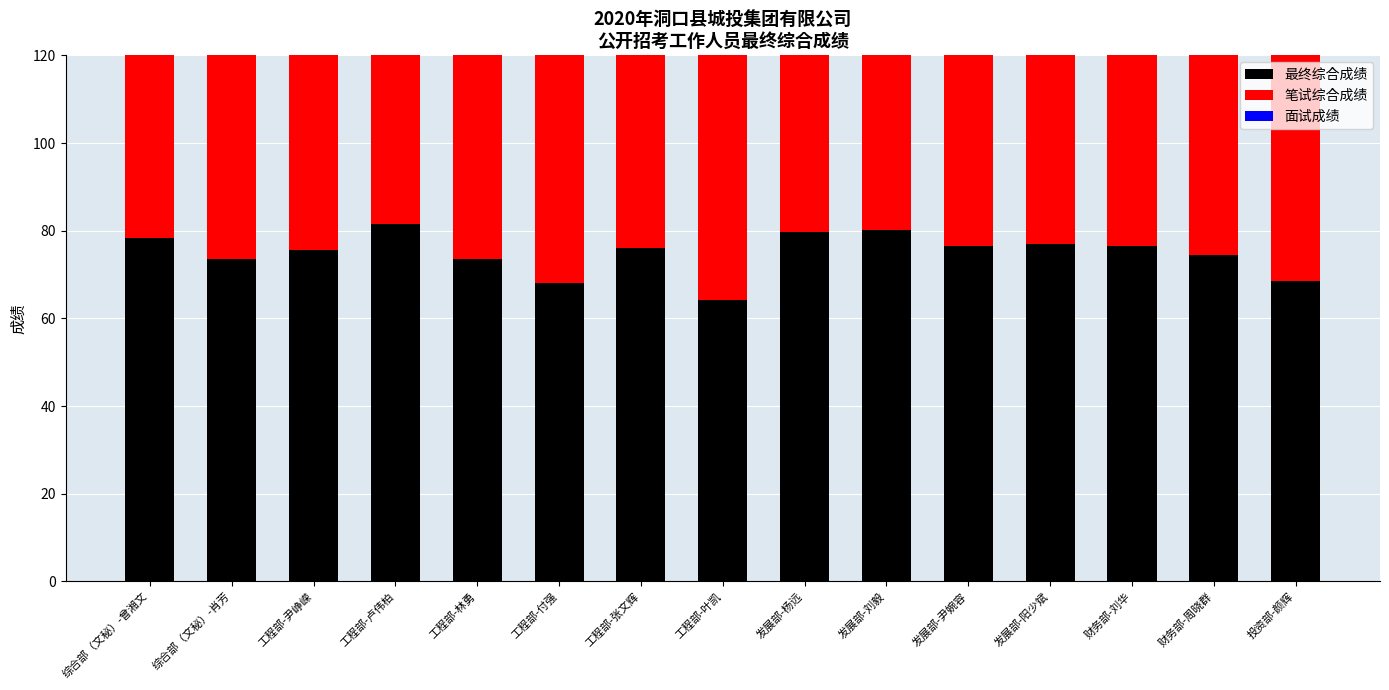

What is the label of the 12th bar from the left?

发展部-阳少斌